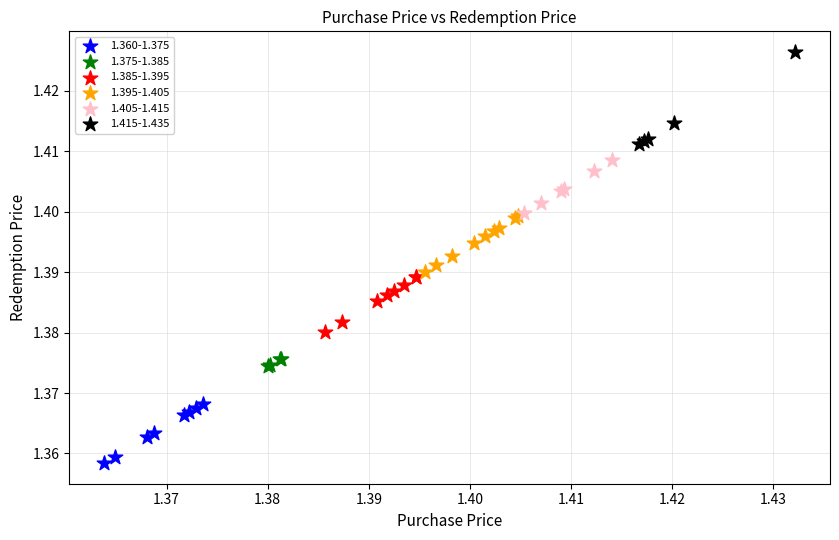

Which series reaches the maximum Y coordinate?

1.415-1.435